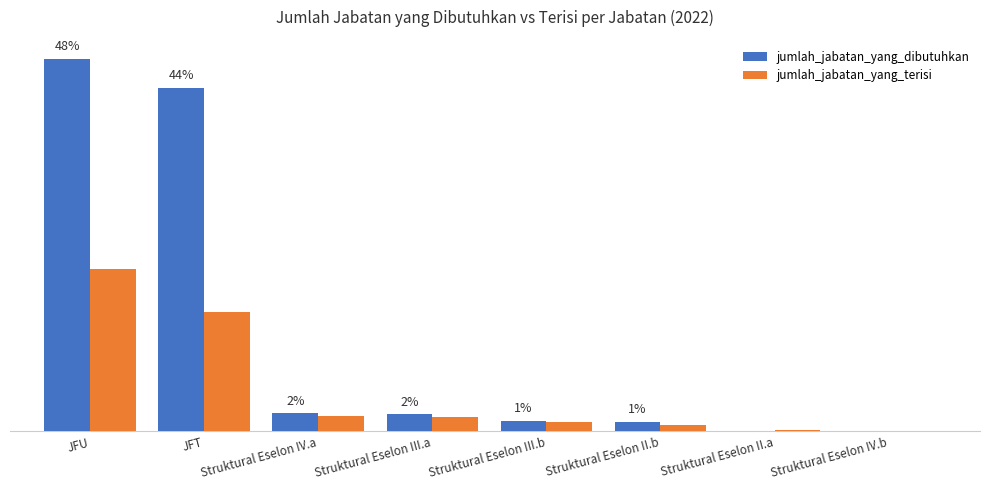

What are all the series names shown in the legend?

jumlah_jabatan_yang_dibutuhkan, jumlah_jabatan_yang_terisi